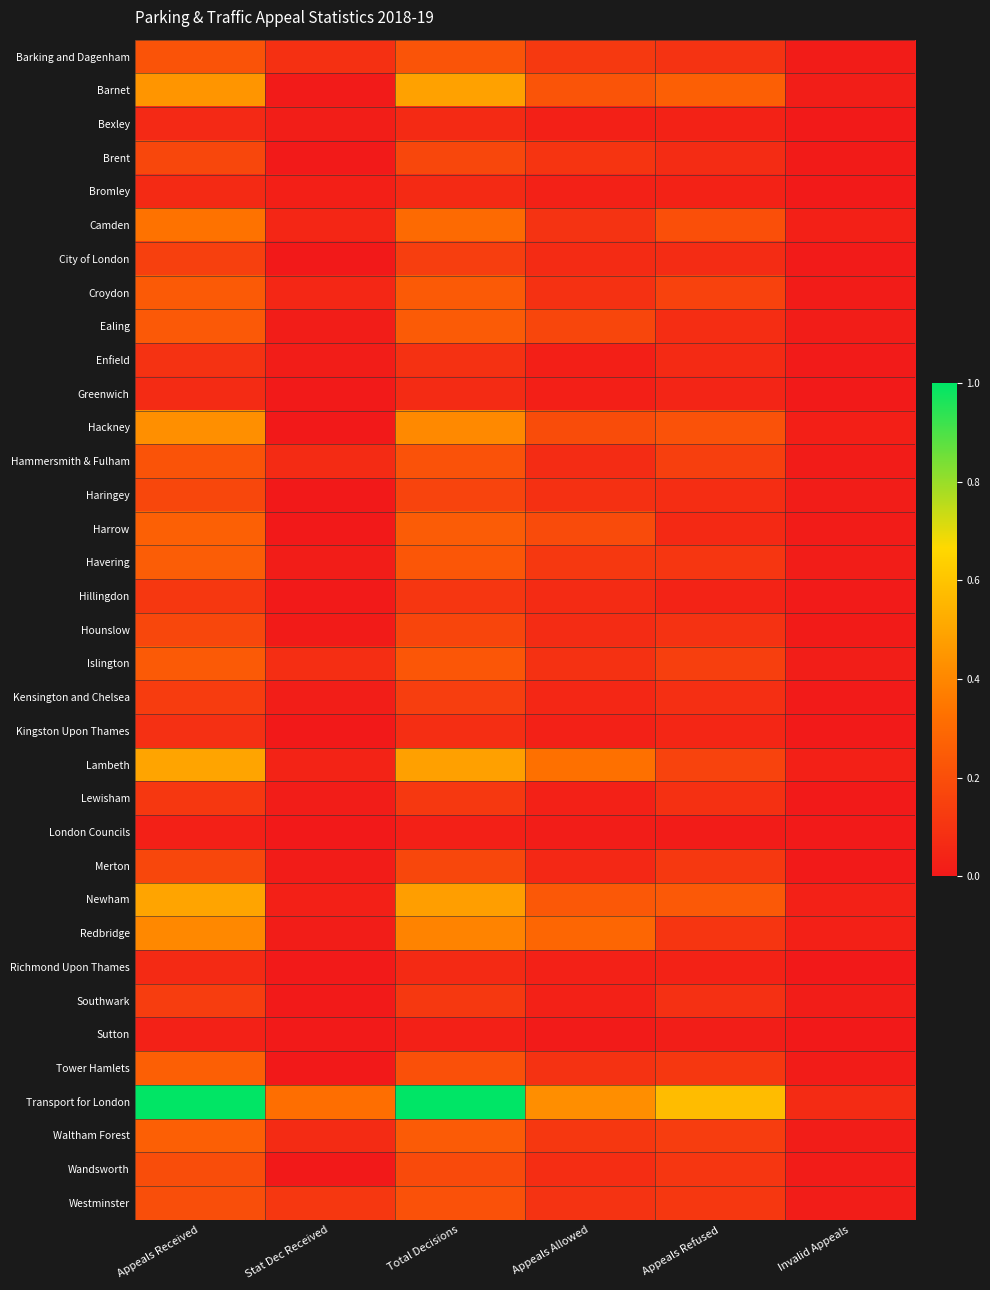

Reading right to left, extract all data points from this chart.

Barking and Dagenham: Invalid Appeals=0.0	Appeals Refused=0.1	Appeals Allowed=0.1	Total Decisions=0.2	Stat Dec Received=0.1	Appeals Received=0.2
Barnet: Invalid Appeals=0.0	Appeals Refused=0.3	Appeals Allowed=0.2	Total Decisions=0.5	Stat Dec Received=0.0	Appeals Received=0.4
Bexley: Invalid Appeals=0.0	Appeals Refused=0.0	Appeals Allowed=0.0	Total Decisions=0.1	Stat Dec Received=0.0	Appeals Received=0.1
Brent: Invalid Appeals=0.0	Appeals Refused=0.1	Appeals Allowed=0.1	Total Decisions=0.2	Stat Dec Received=0.0	Appeals Received=0.2
Bromley: Invalid Appeals=0.0	Appeals Refused=0.0	Appeals Allowed=0.0	Total Decisions=0.1	Stat Dec Received=0.0	Appeals Received=0.1
Camden: Invalid Appeals=0.0	Appeals Refused=0.2	Appeals Allowed=0.1	Total Decisions=0.3	Stat Dec Received=0.0	Appeals Received=0.3
City of London: Invalid Appeals=0.0	Appeals Refused=0.1	Appeals Allowed=0.1	Total Decisions=0.1	Stat Dec Received=0.0	Appeals Received=0.1
Croydon: Invalid Appeals=0.0	Appeals Refused=0.2	Appeals Allowed=0.1	Total Decisions=0.2	Stat Dec Received=0.1	Appeals Received=0.2
Ealing: Invalid Appeals=0.0	Appeals Refused=0.1	Appeals Allowed=0.2	Total Decisions=0.2	Stat Dec Received=0.0	Appeals Received=0.2
Enfield: Invalid Appeals=0.0	Appeals Refused=0.1	Appeals Allowed=0.0	Total Decisions=0.1	Stat Dec Received=0.0	Appeals Received=0.1
Greenwich: Invalid Appeals=0.0	Appeals Refused=0.0	Appeals Allowed=0.0	Total Decisions=0.1	Stat Dec Received=0.0	Appeals Received=0.1
Hackney: Invalid Appeals=0.0	Appeals Refused=0.2	Appeals Allowed=0.2	Total Decisions=0.4	Stat Dec Received=0.0	Appeals Received=0.4
Hammersmith & Fulham: Invalid Appeals=0.0	Appeals Refused=0.1	Appeals Allowed=0.1	Total Decisions=0.2	Stat Dec Received=0.1	Appeals Received=0.2
Haringey: Invalid Appeals=0.0	Appeals Refused=0.1	Appeals Allowed=0.1	Total Decisions=0.2	Stat Dec Received=0.0	Appeals Received=0.2
Harrow: Invalid Appeals=0.0	Appeals Refused=0.1	Appeals Allowed=0.2	Total Decisions=0.3	Stat Dec Received=0.0	Appeals Received=0.3
Havering: Invalid Appeals=0.0	Appeals Refused=0.1	Appeals Allowed=0.1	Total Decisions=0.2	Stat Dec Received=0.0	Appeals Received=0.3
Hillingdon: Invalid Appeals=0.0	Appeals Refused=0.0	Appeals Allowed=0.1	Total Decisions=0.1	Stat Dec Received=0.0	Appeals Received=0.1
Hounslow: Invalid Appeals=0.0	Appeals Refused=0.1	Appeals Allowed=0.1	Total Decisions=0.2	Stat Dec Received=0.0	Appeals Received=0.2
Islington: Invalid Appeals=0.0	Appeals Refused=0.1	Appeals Allowed=0.1	Total Decisions=0.2	Stat Dec Received=0.1	Appeals Received=0.2
Kensington and Chelsea: Invalid Appeals=0.0	Appeals Refused=0.1	Appeals Allowed=0.1	Total Decisions=0.1	Stat Dec Received=0.0	Appeals Received=0.1
Kingston Upon Thames: Invalid Appeals=0.0	Appeals Refused=0.0	Appeals Allowed=0.0	Total Decisions=0.1	Stat Dec Received=0.0	Appeals Received=0.1
Lambeth: Invalid Appeals=0.0	Appeals Refused=0.2	Appeals Allowed=0.3	Total Decisions=0.5	Stat Dec Received=0.0	Appeals Received=0.5
Lewisham: Invalid Appeals=0.0	Appeals Refused=0.1	Appeals Allowed=0.0	Total Decisions=0.1	Stat Dec Received=0.0	Appeals Received=0.1
London Councils: Invalid Appeals=0.0	Appeals Refused=0.0	Appeals Allowed=0.0	Total Decisions=0.0	Stat Dec Received=0.0	Appeals Received=0.0
Merton: Invalid Appeals=0.0	Appeals Refused=0.1	Appeals Allowed=0.1	Total Decisions=0.2	Stat Dec Received=0.0	Appeals Received=0.2
Newham: Invalid Appeals=0.0	Appeals Refused=0.2	Appeals Allowed=0.2	Total Decisions=0.5	Stat Dec Received=0.0	Appeals Received=0.5
Redbridge: Invalid Appeals=0.0	Appeals Refused=0.1	Appeals Allowed=0.3	Total Decisions=0.4	Stat Dec Received=0.0	Appeals Received=0.4
Richmond Upon Thames: Invalid Appeals=0.0	Appeals Refused=0.0	Appeals Allowed=0.0	Total Decisions=0.1	Stat Dec Received=0.0	Appeals Received=0.1
Southwark: Invalid Appeals=0.0	Appeals Refused=0.1	Appeals Allowed=0.0	Total Decisions=0.1	Stat Dec Received=0.0	Appeals Received=0.1
Sutton: Invalid Appeals=0.0	Appeals Refused=0.0	Appeals Allowed=0.0	Total Decisions=0.0	Stat Dec Received=0.0	Appeals Received=0.0
Tower Hamlets: Invalid Appeals=0.0	Appeals Refused=0.1	Appeals Allowed=0.1	Total Decisions=0.2	Stat Dec Received=0.0	Appeals Received=0.3
Transport for London: Invalid Appeals=0.1	Appeals Refused=0.6	Appeals Allowed=0.4	Total Decisions=1.0	Stat Dec Received=0.3	Appeals Received=1.0
Waltham Forest: Invalid Appeals=0.0	Appeals Refused=0.1	Appeals Allowed=0.1	Total Decisions=0.2	Stat Dec Received=0.1	Appeals Received=0.3
Wandsworth: Invalid Appeals=0.0	Appeals Refused=0.1	Appeals Allowed=0.1	Total Decisions=0.2	Stat Dec Received=0.0	Appeals Received=0.2
Westminster: Invalid Appeals=0.0	Appeals Refused=0.1	Appeals Allowed=0.1	Total Decisions=0.2	Stat Dec Received=0.1	Appeals Received=0.2